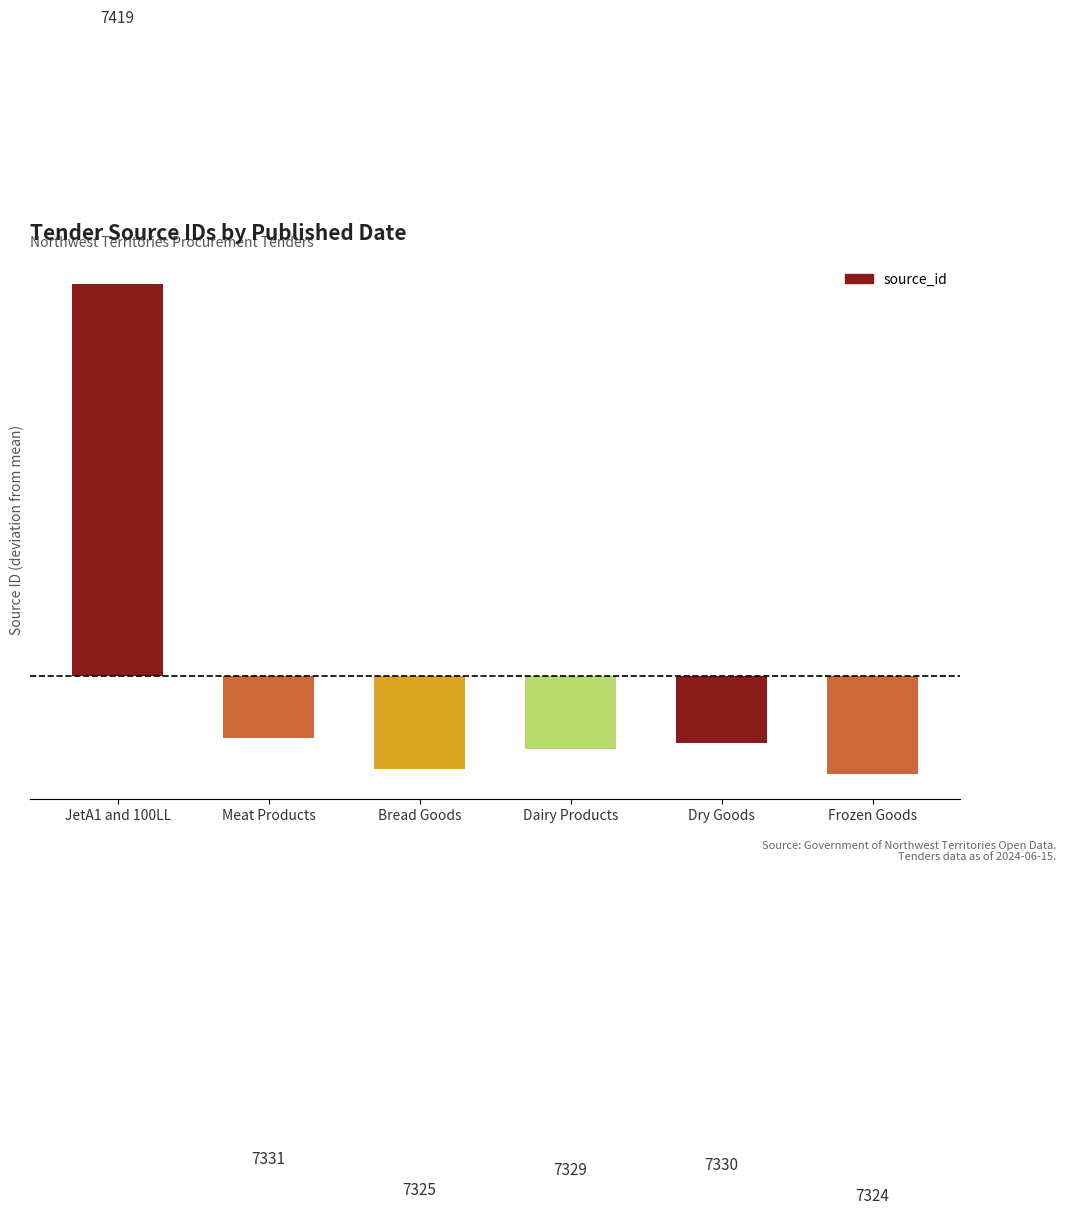

How many bars are there in total?

6